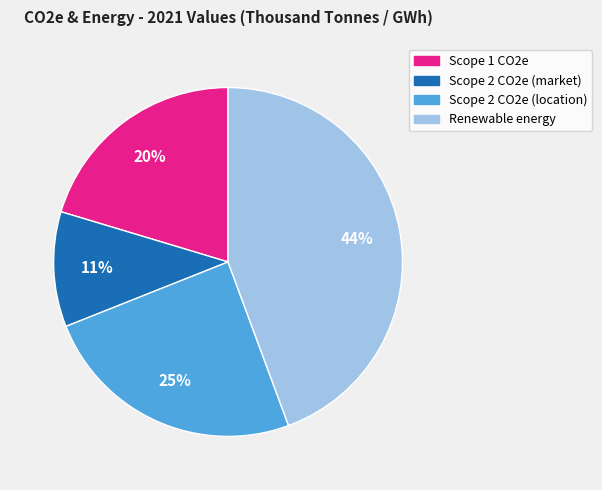

Count the number of slices in the pie.

4